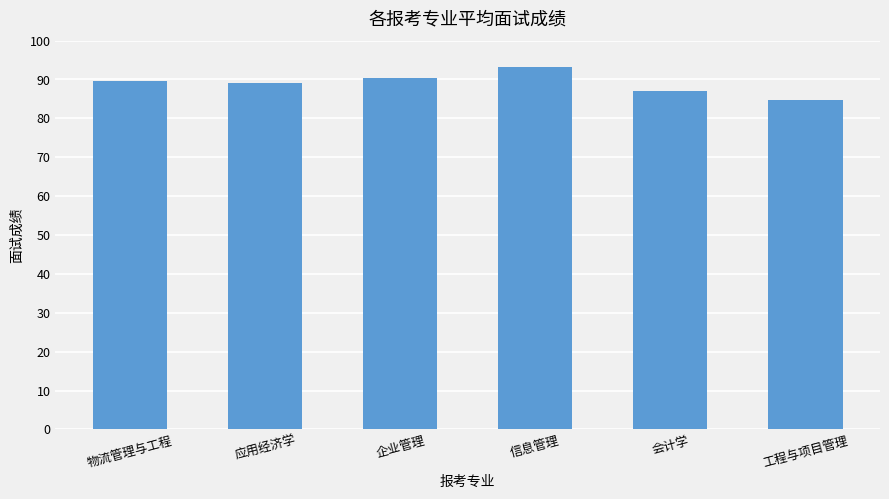

Is it true that the value at 工程与项目管理 is 47.3?

False